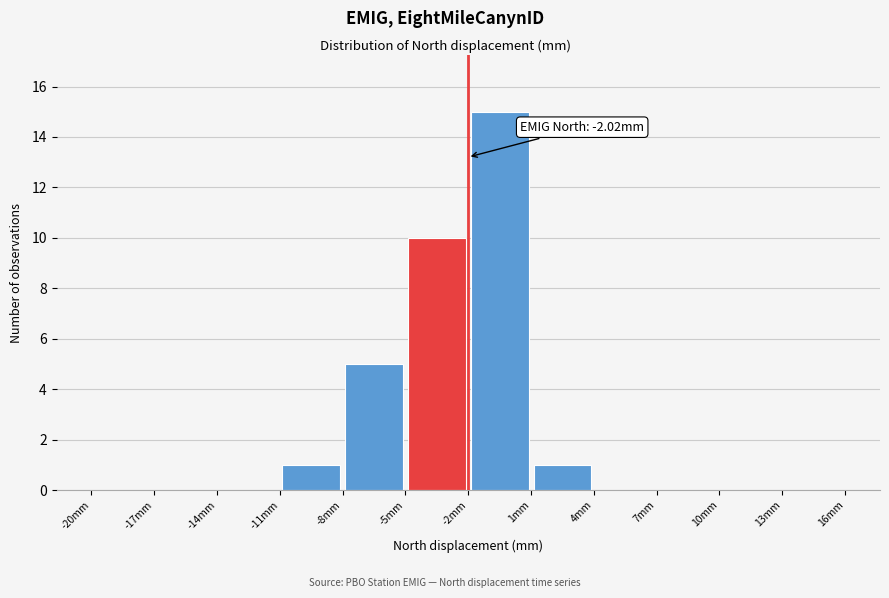

Which range on the x-axis has the tallest bar?

-2 to 1